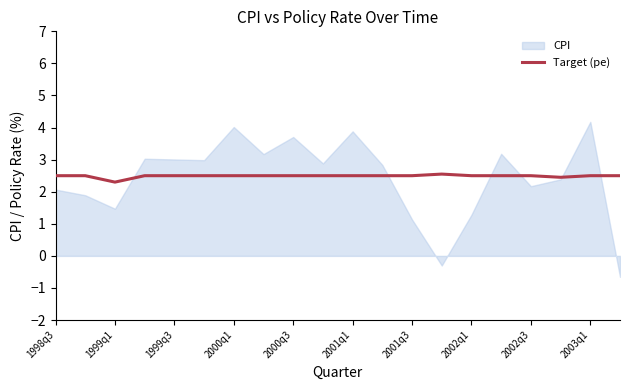

What is the average value?

2.5